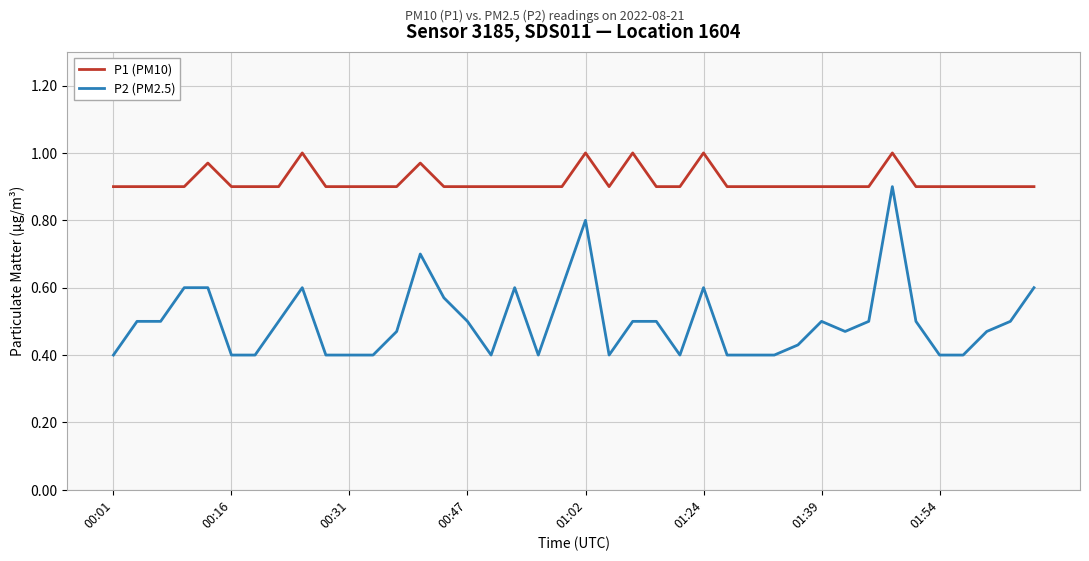

True or false: P2 (PM2.5) and P1 (PM10) intersect in this chart.

False